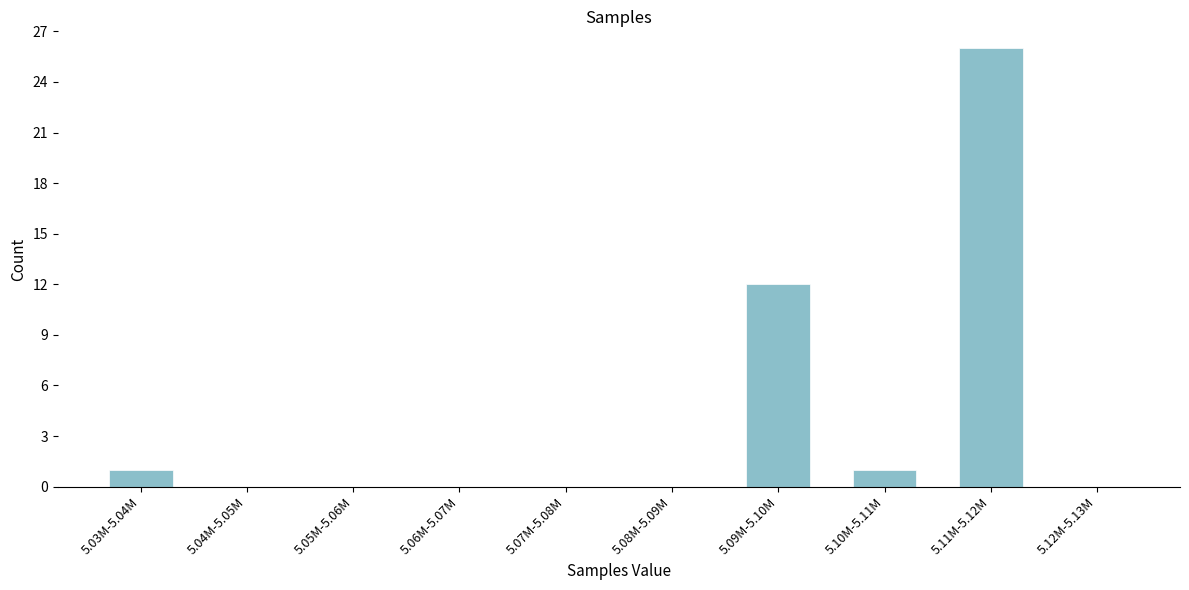

Reading left to right, transcribe all the data shown in this chart.

5.03M-5.04M=1	5.04M-5.05M=0	5.05M-5.06M=0	5.06M-5.07M=0	5.07M-5.08M=0	5.08M-5.09M=0	5.09M-5.10M=12	5.10M-5.11M=1	5.11M-5.12M=26	5.12M-5.13M=0